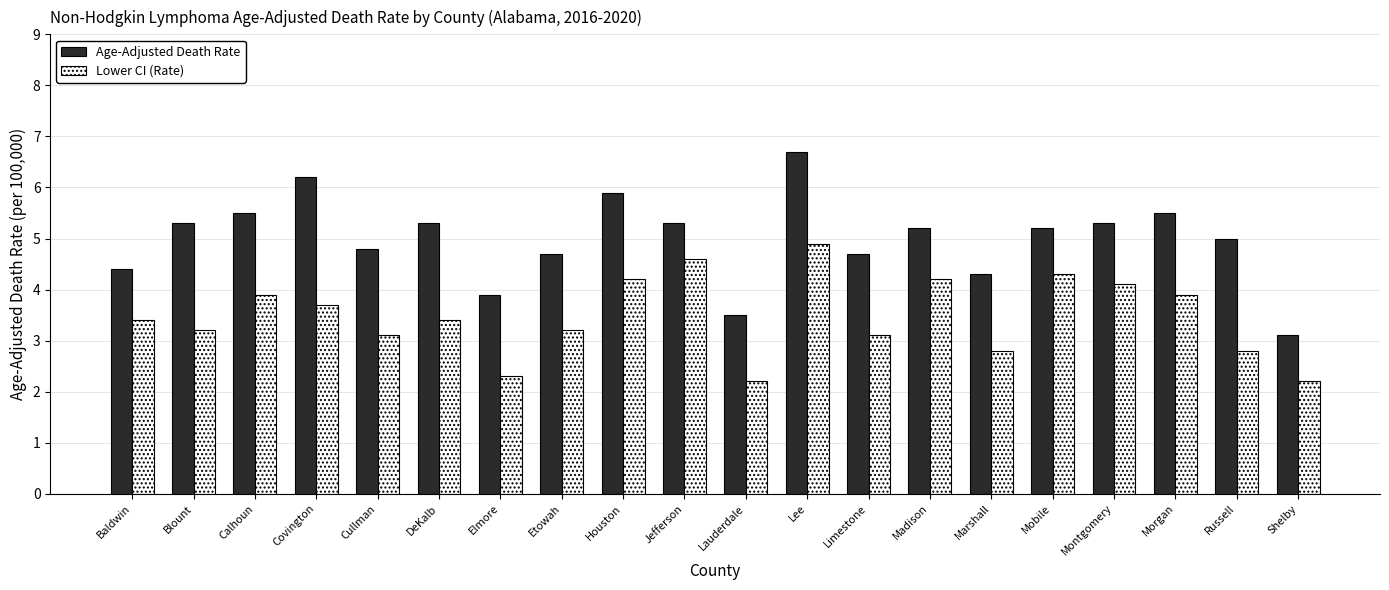

Between Cullman and Mobile, which series saw the biggest shift?

Lower CI (Rate)